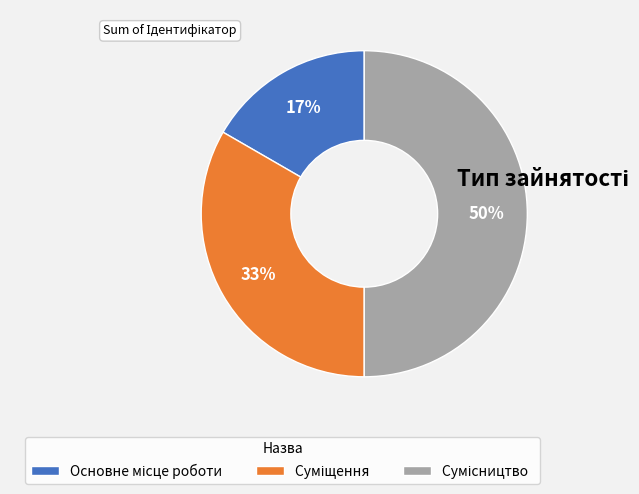

To the nearest percent, what is the average slice percentage?

33%